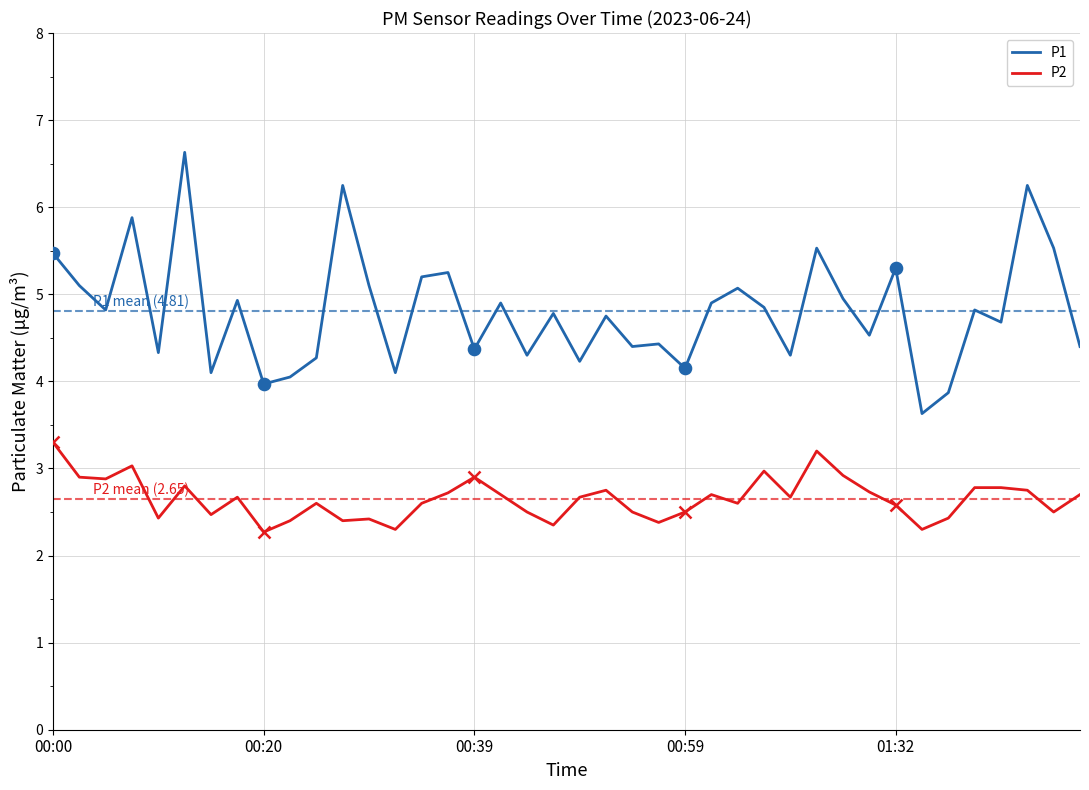

What is the lowest value of the P1 series?

3.6